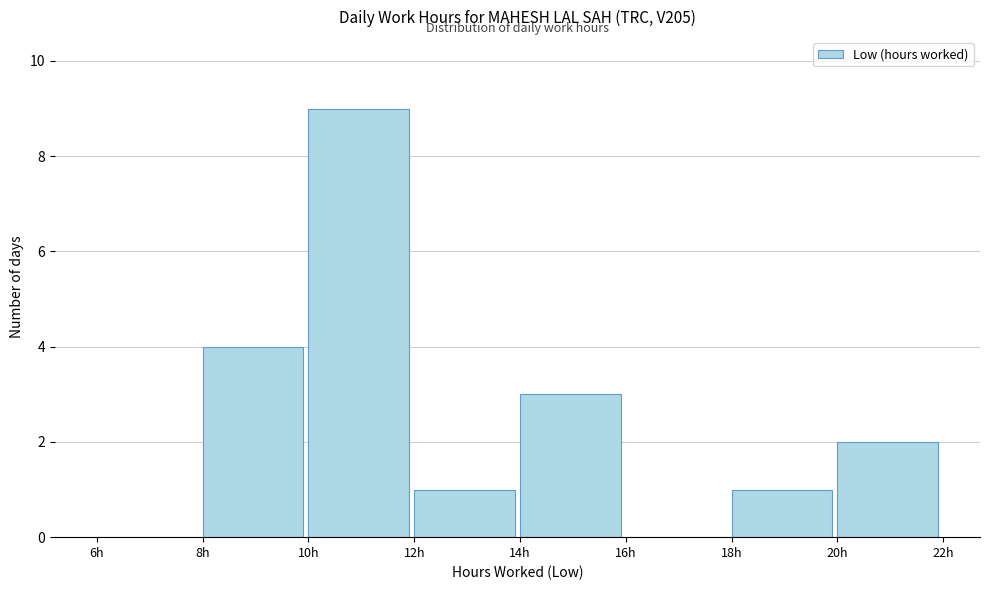

Reading left to right, list every bar in this chart as the range it spans on the x-axis followed by its height. The values are not printed on the chart, so give them approximately, as read against the axis.

6 to 8: 0
8 to 10: 4
10 to 12: 9
12 to 14: 1
14 to 16: 3
16 to 18: 0
18 to 20: 1
20 to 22: 2